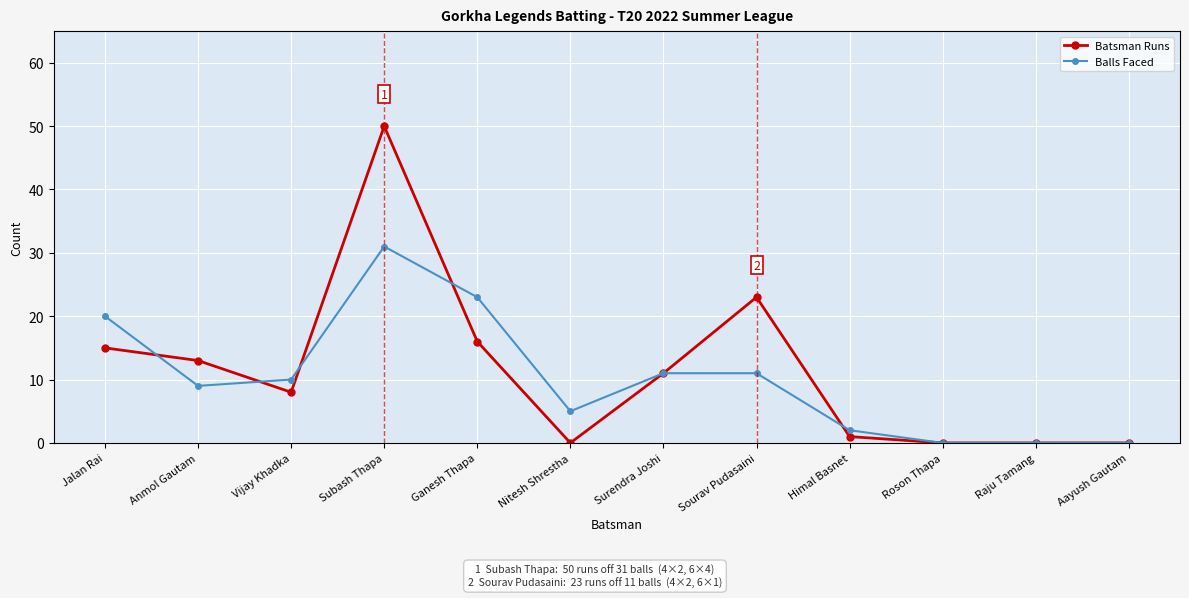

At how many categories does at least one series exceed 48?

1